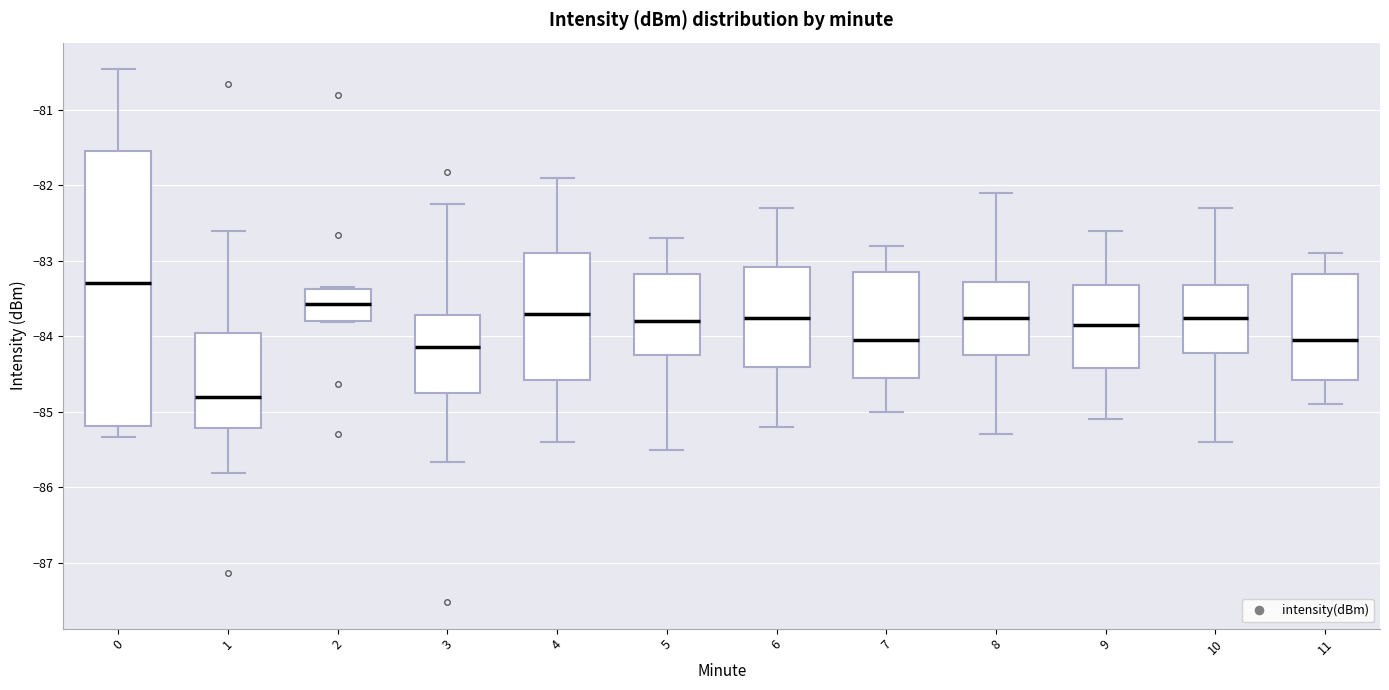

Where is the upper edge of the box at x = 4 on the y-axis? The values are not printed on the chart, so give them approximately, as read against the axis.

-82.9